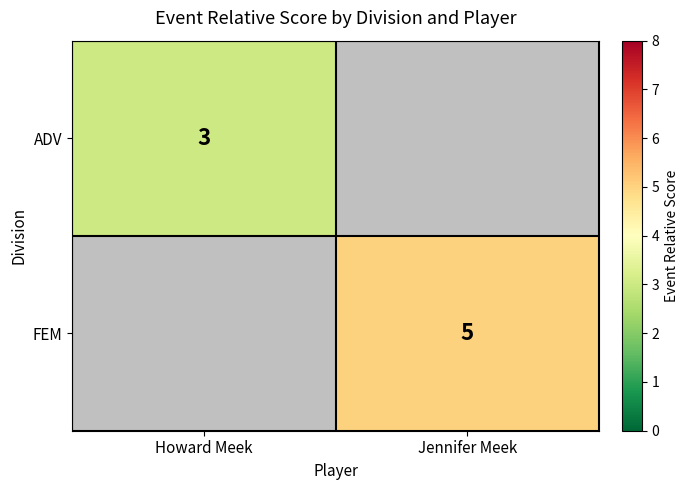

At how many categories does at least one series exceed 4?

1